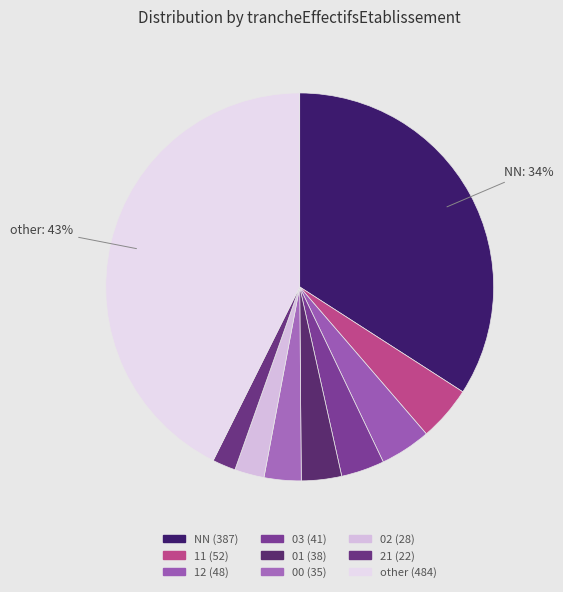

How many slices are in this pie chart?

9